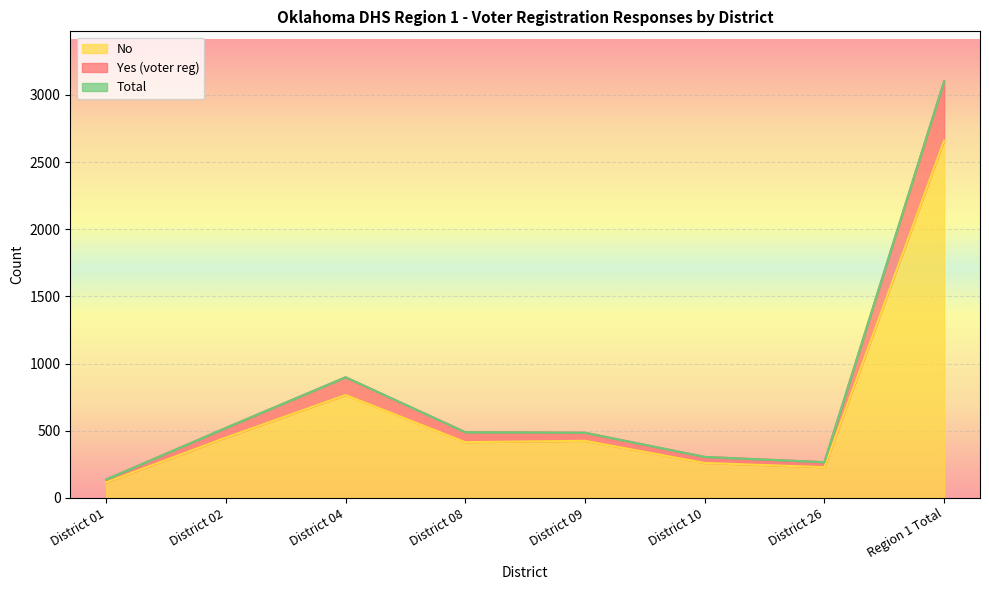

How many values in the No series exceed 425?

3